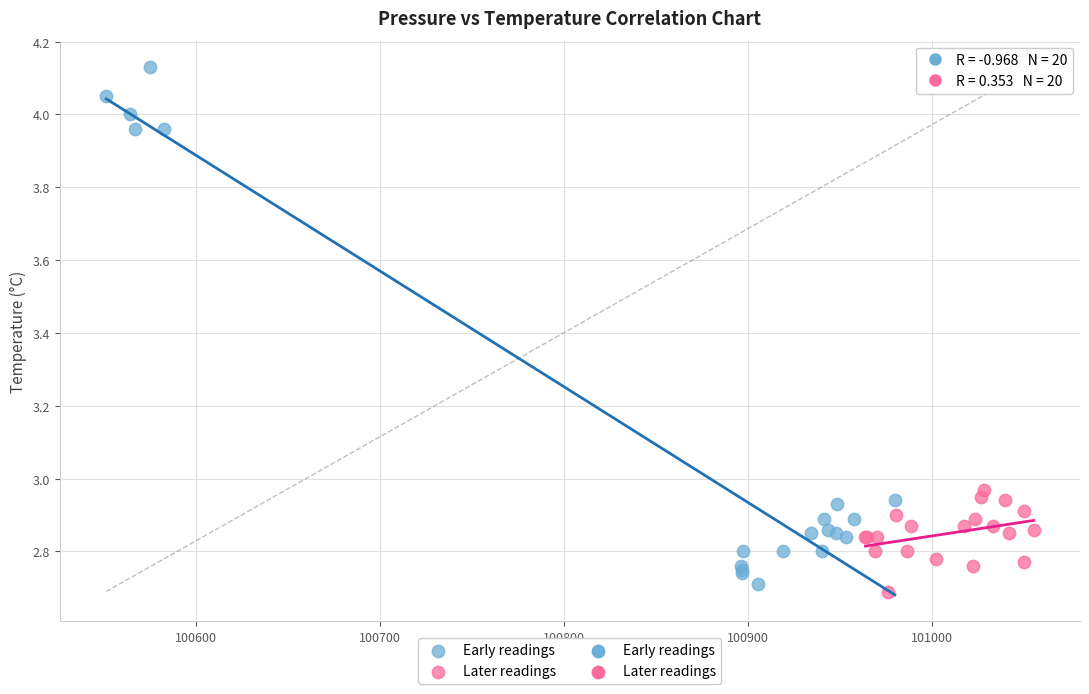

Which series reaches the minimum Y coordinate?

Later readings